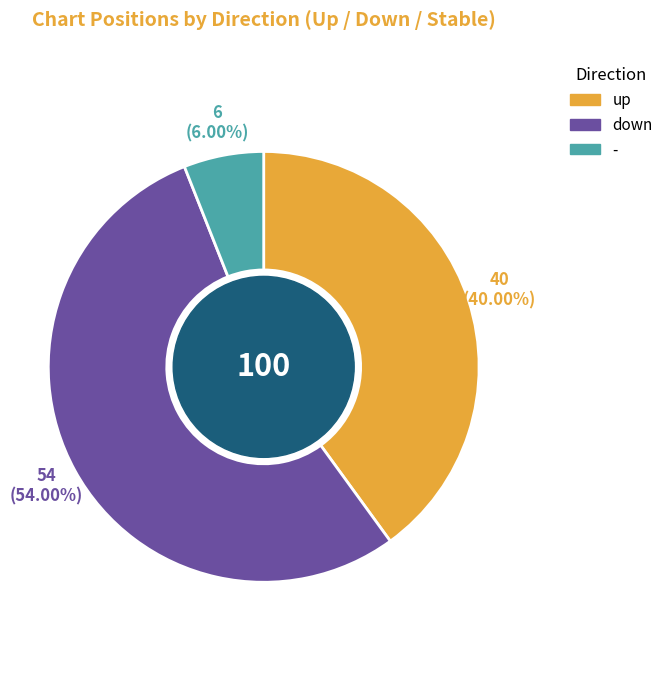

What portion of the pie excludes up?

60.0%